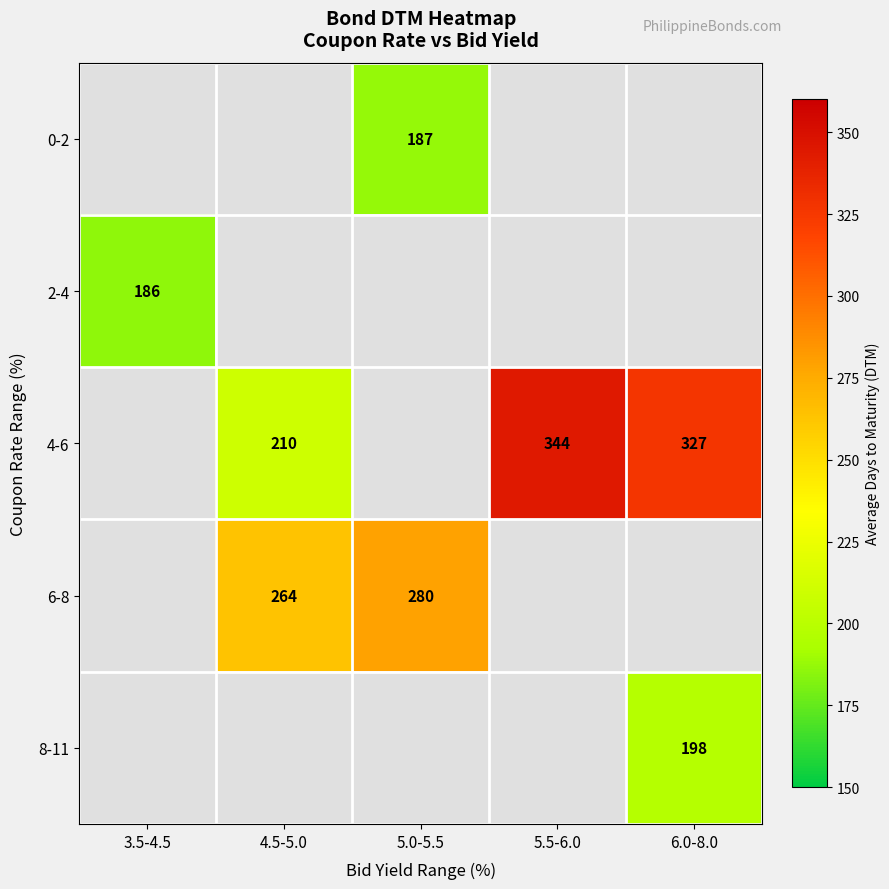

What is the sum of the 6-8 values at 4.5-5.0 and 5.0-5.5?

544